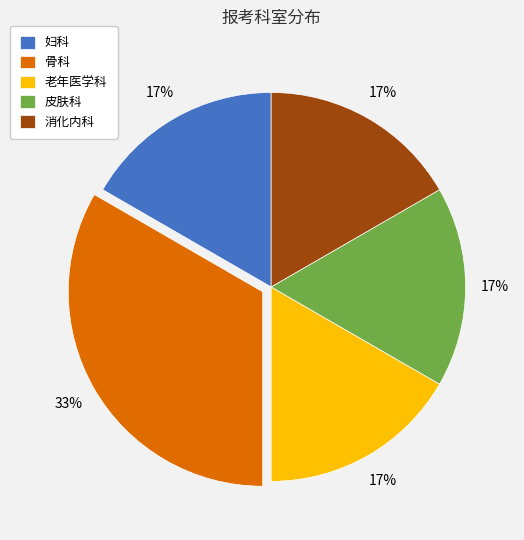

To the nearest percent, what is the average slice percentage?

20%